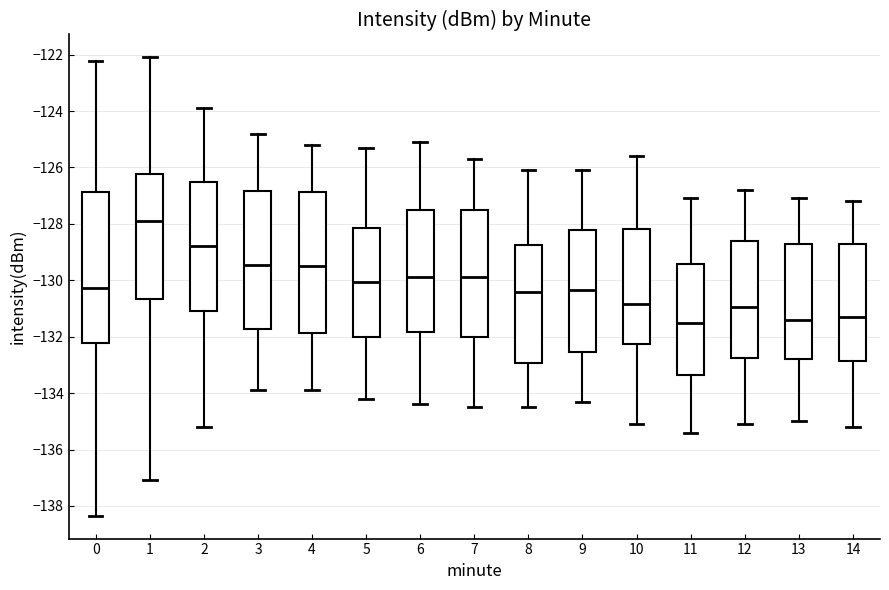

Reading left to right, transcribe this box plot: for each box, give where its median line is, the range the box spans, and where its two whiskers end, as read against the y-axis. The values are not printed on the chart, so give them approximately, as read against the axis.

0: median -130.2, box -132.2 to -126.8, whiskers -138.4 to -122.2
1: median -127.8, box -130.6 to -126.2, whiskers -137.0 to -122.0
2: median -128.8, box -131.0 to -126.4, whiskers -135.2 to -123.8
3: median -129.4, box -131.8 to -126.8, whiskers -133.8 to -124.8
4: median -129.4, box -131.8 to -126.8, whiskers -133.8 to -125.2
5: median -130.0, box -132.0 to -128.2, whiskers -134.2 to -125.2
6: median -129.8, box -131.8 to -127.6, whiskers -134.4 to -125.0
7: median -129.8, box -132.0 to -127.4, whiskers -134.4 to -125.6
8: median -130.4, box -133.0 to -128.8, whiskers -134.4 to -126.0
9: median -130.4, box -132.6 to -128.2, whiskers -134.2 to -126.0
10: median -130.8, box -132.2 to -128.2, whiskers -135.0 to -125.6
11: median -131.4, box -133.4 to -129.4, whiskers -135.4 to -127.0
12: median -131.0, box -132.8 to -128.6, whiskers -135.0 to -126.8
13: median -131.4, box -132.8 to -128.6, whiskers -135.0 to -127.0
14: median -131.2, box -132.8 to -128.6, whiskers -135.2 to -127.2